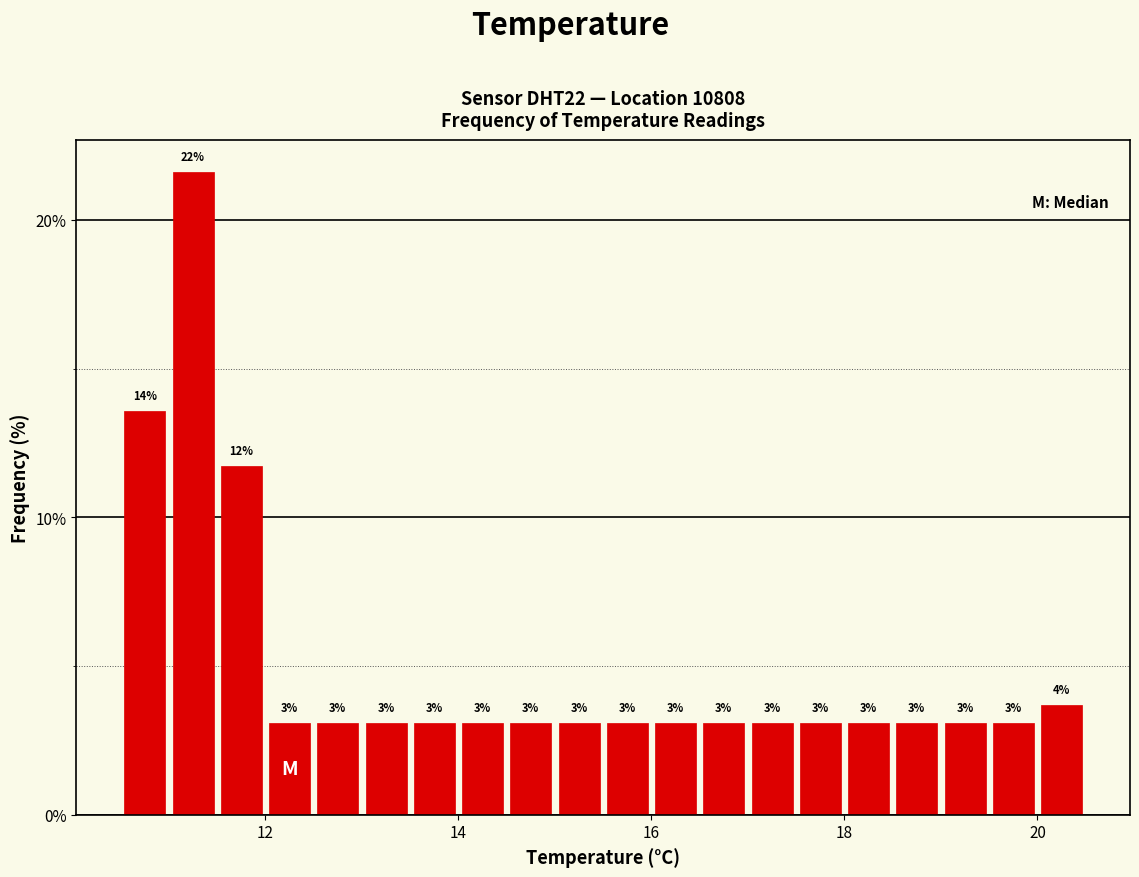

Around what value on the x-axis is the tallest bar? Give the approximate position of its centre, as read against the axis.

11.2